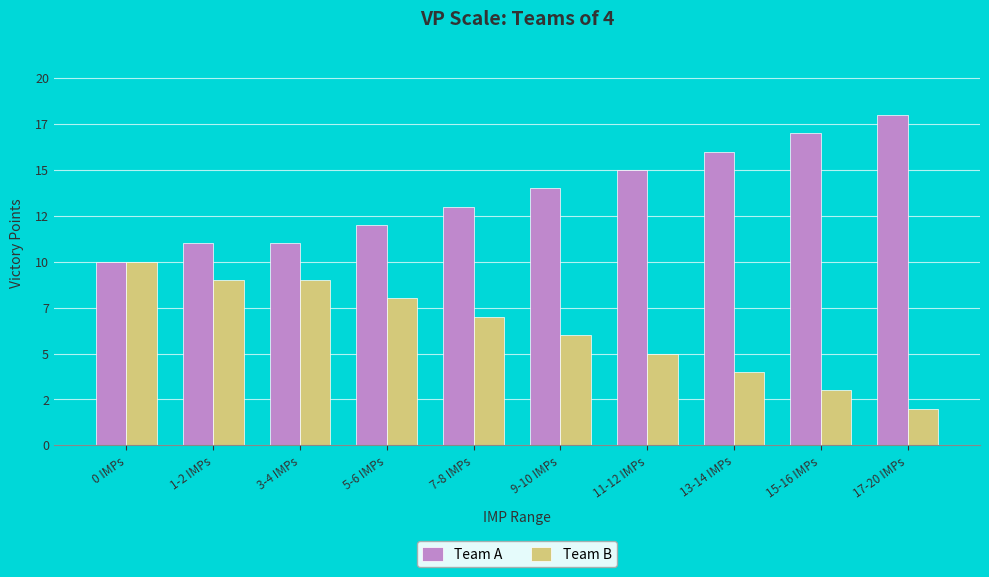

Does the chart contain any negative values?

No